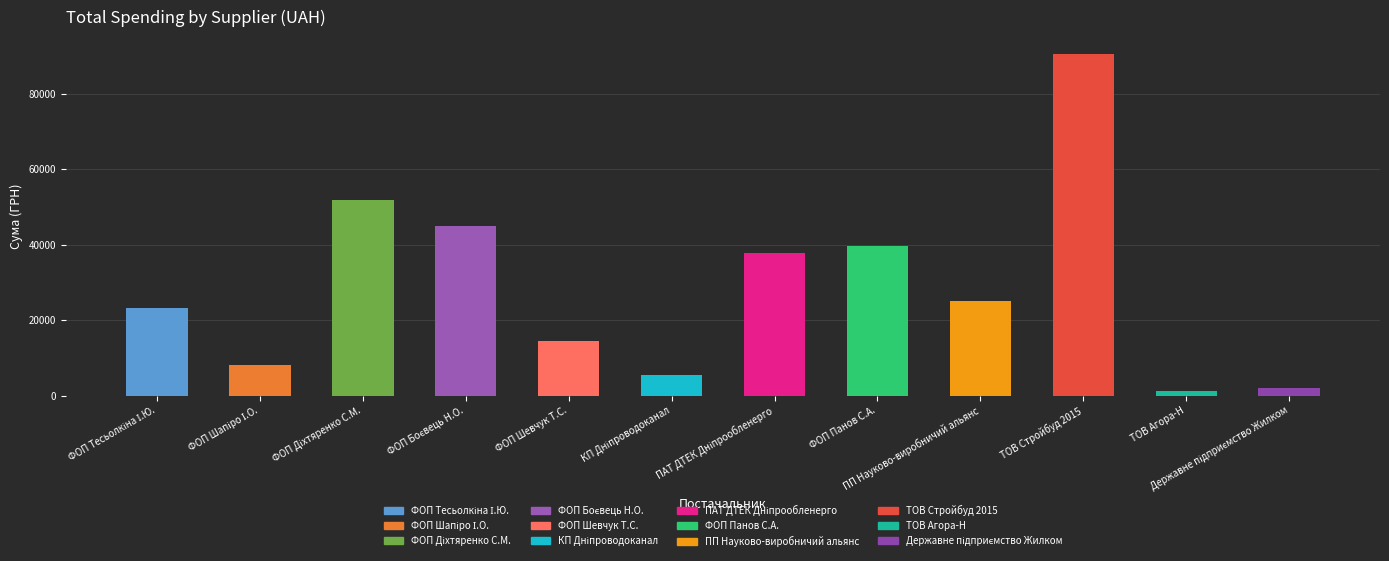

How many series are shown in this chart?

1